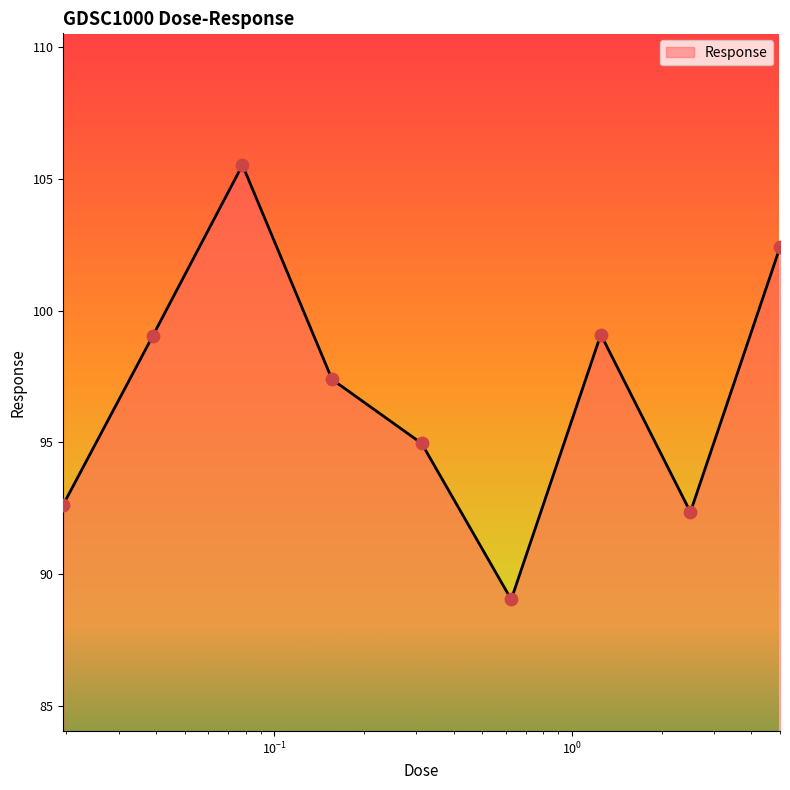

What is the maximum value shown in the chart?

105.5